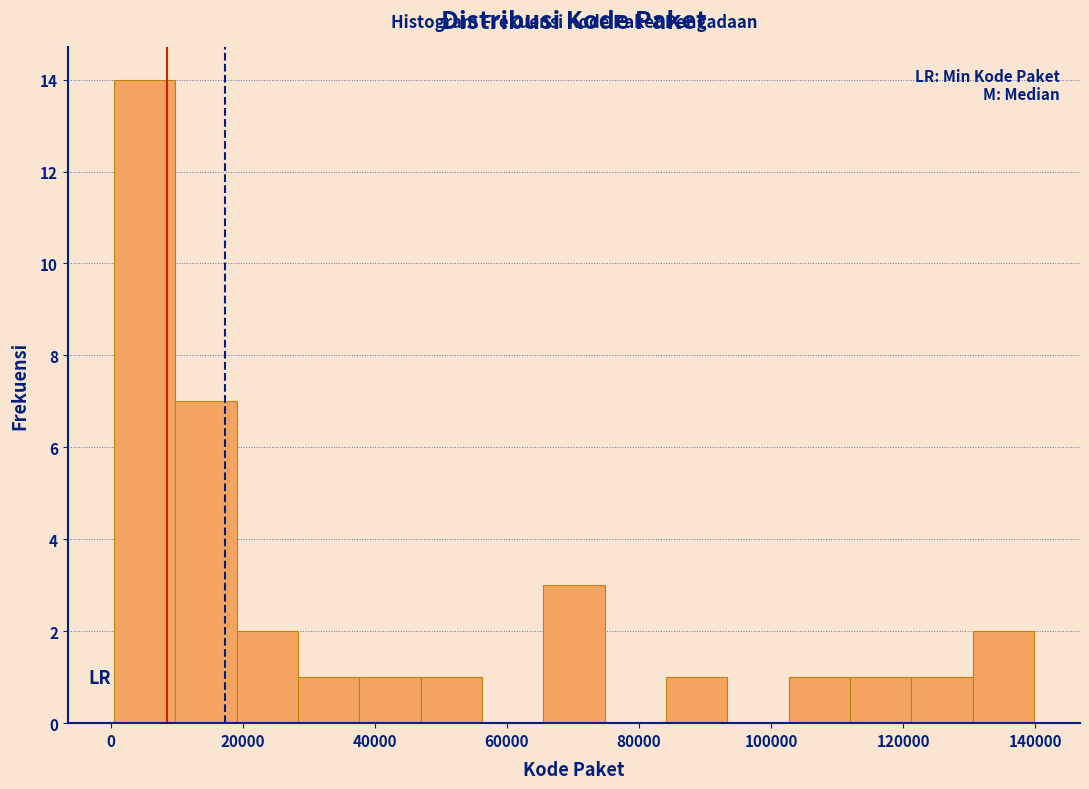

Over which range of the x-axis is the bar tallest?

0 to 10000